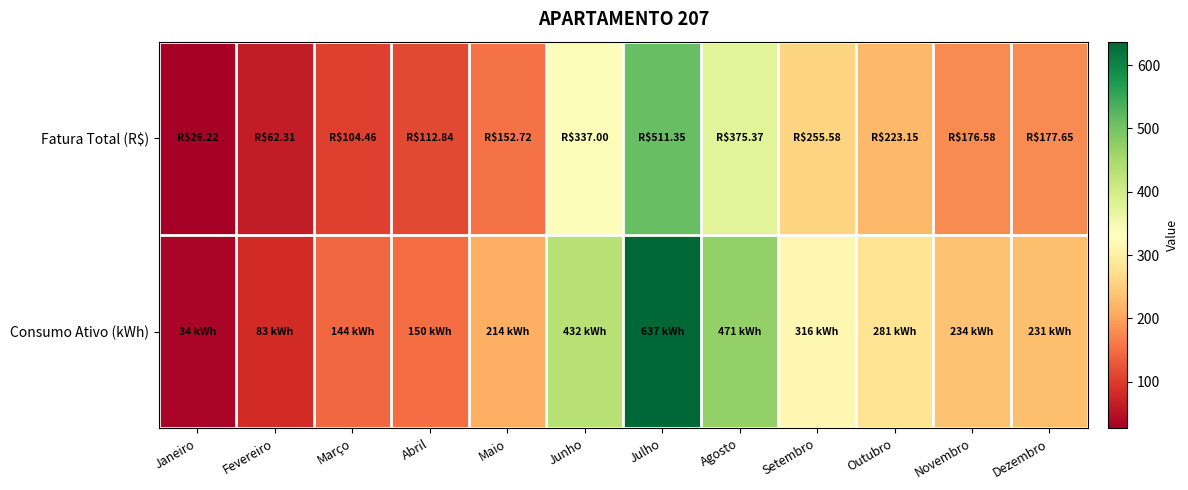

At how many categories does at least one series exceed 532?

1